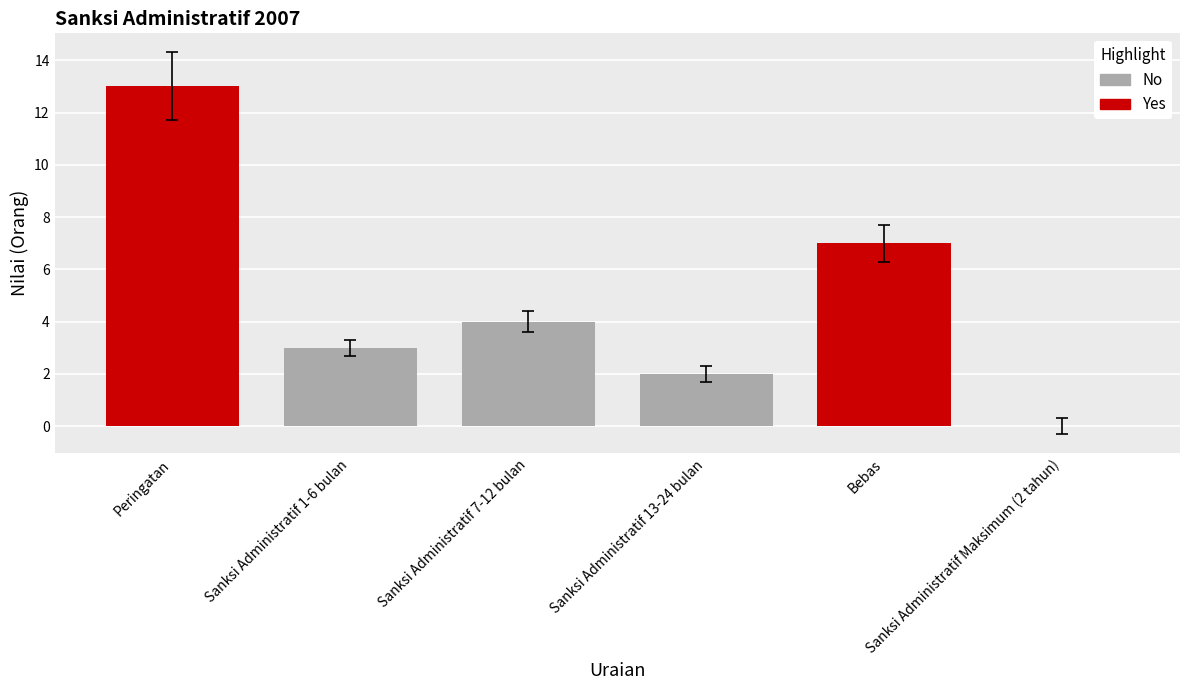

Is it true that the value at Peringatan is 5?

False